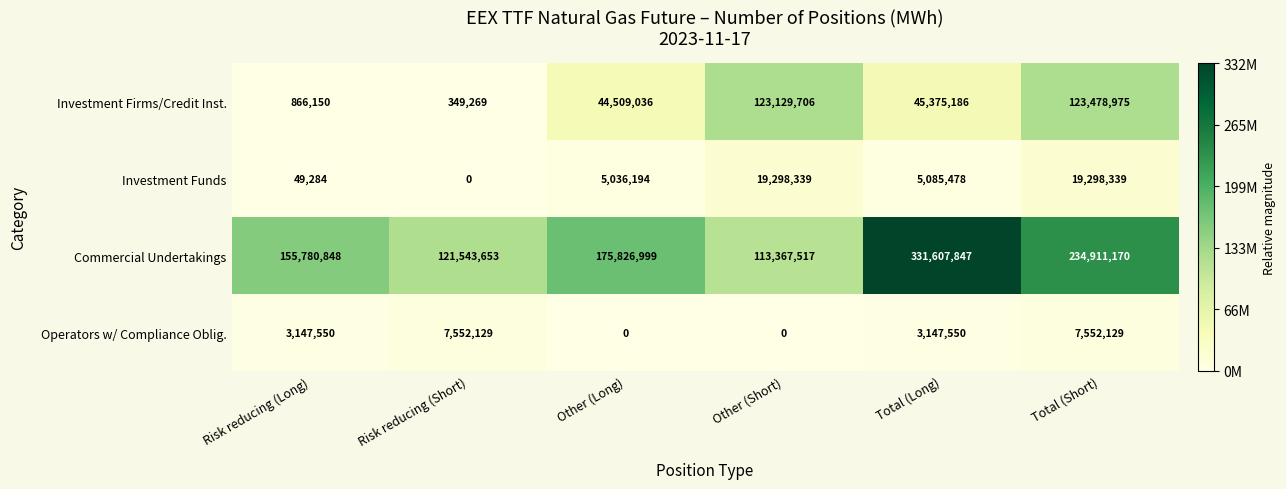

Is it true that Operators w/ Compliance Oblig. equals 0 at Other (Short)?

True